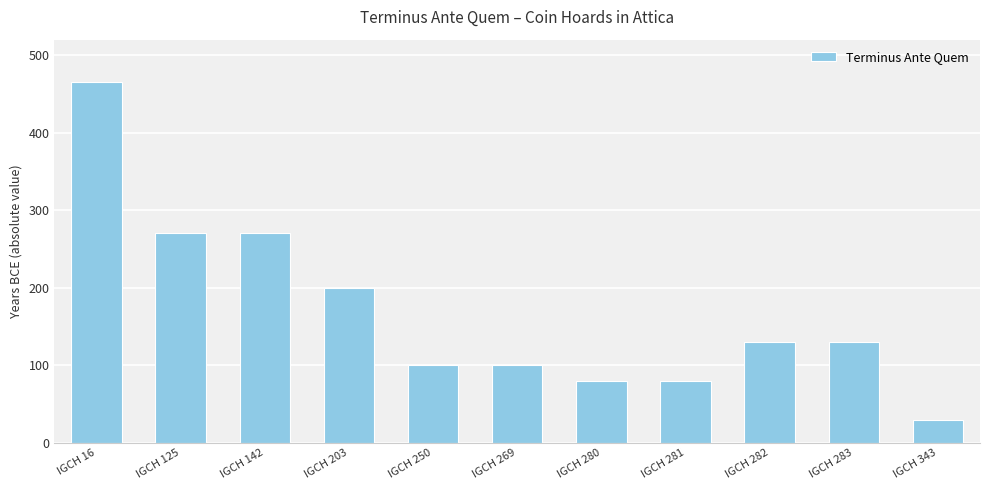

Which has a higher value, IGCH 16 or IGCH 142?

IGCH 16